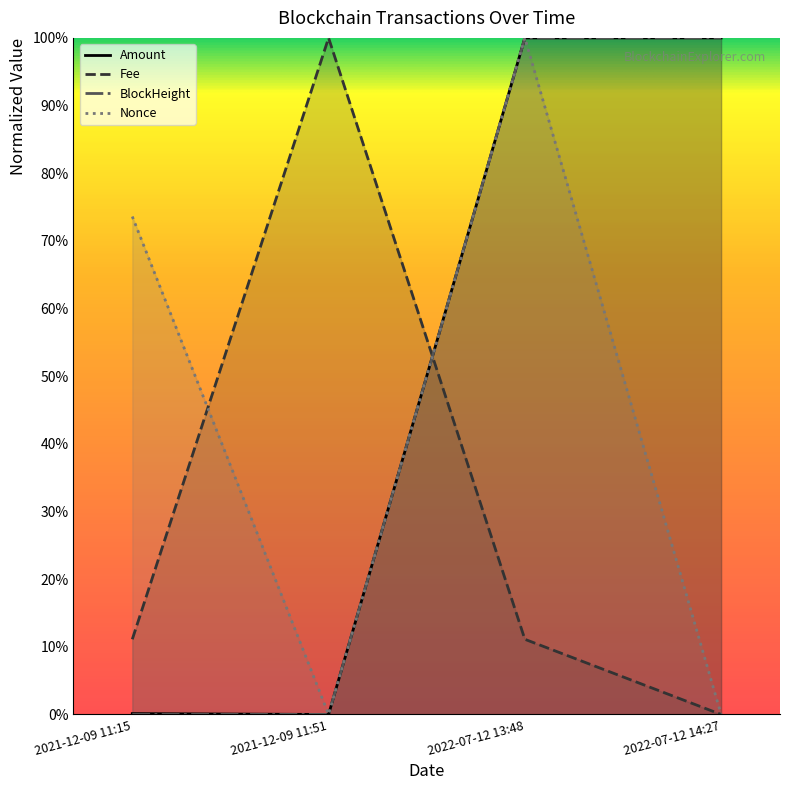

What are all the series names shown in the legend?

Amount, Fee, BlockHeight, Nonce